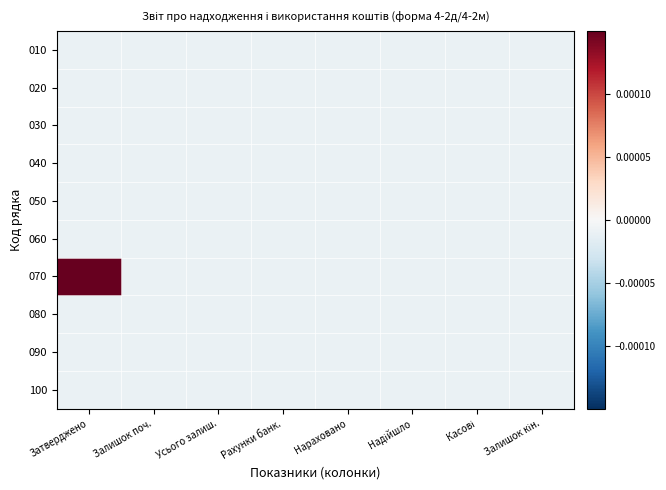

At how many categories does at least one series exceed 0?

1